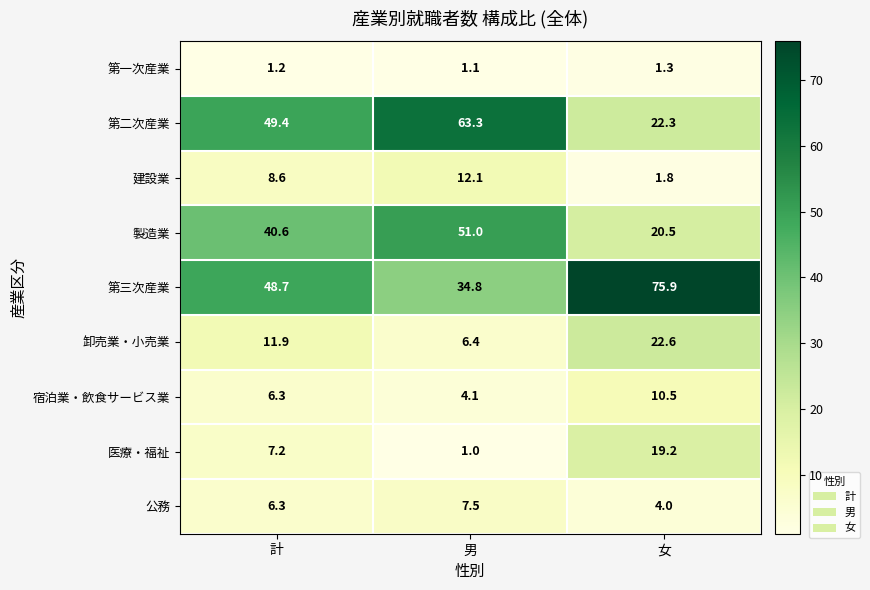

What is the sum of the 第一次産業 values at 女 and 男?

2.4